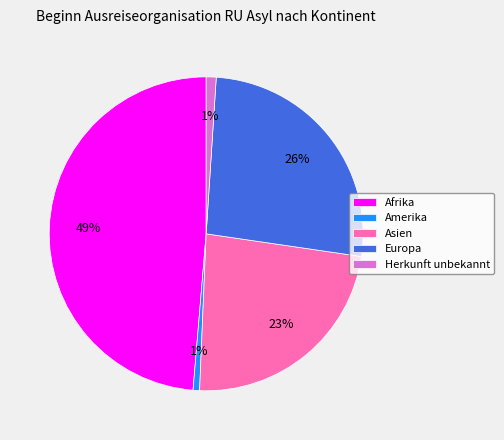

What is the largest slice in the pie chart?

Afrika